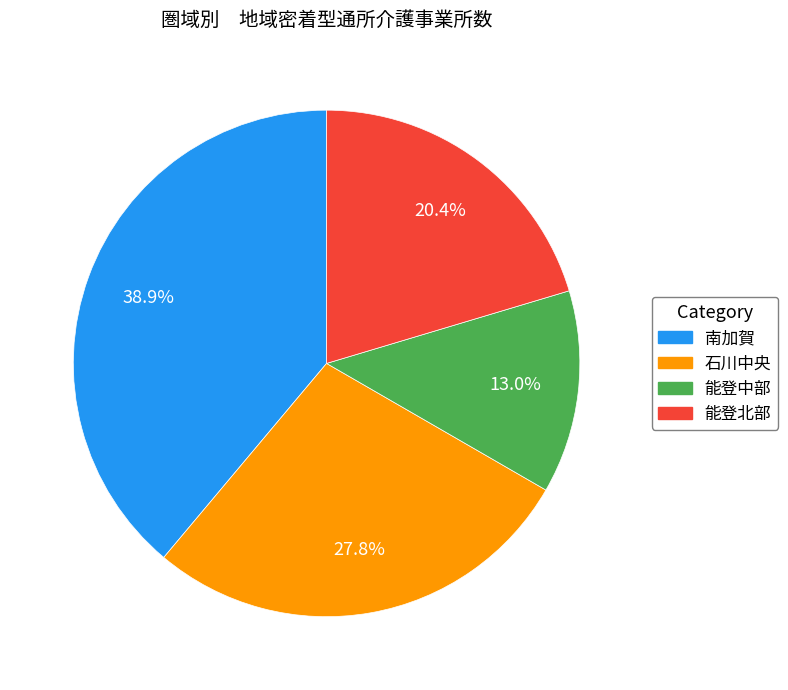

Count the number of slices in the pie.

4